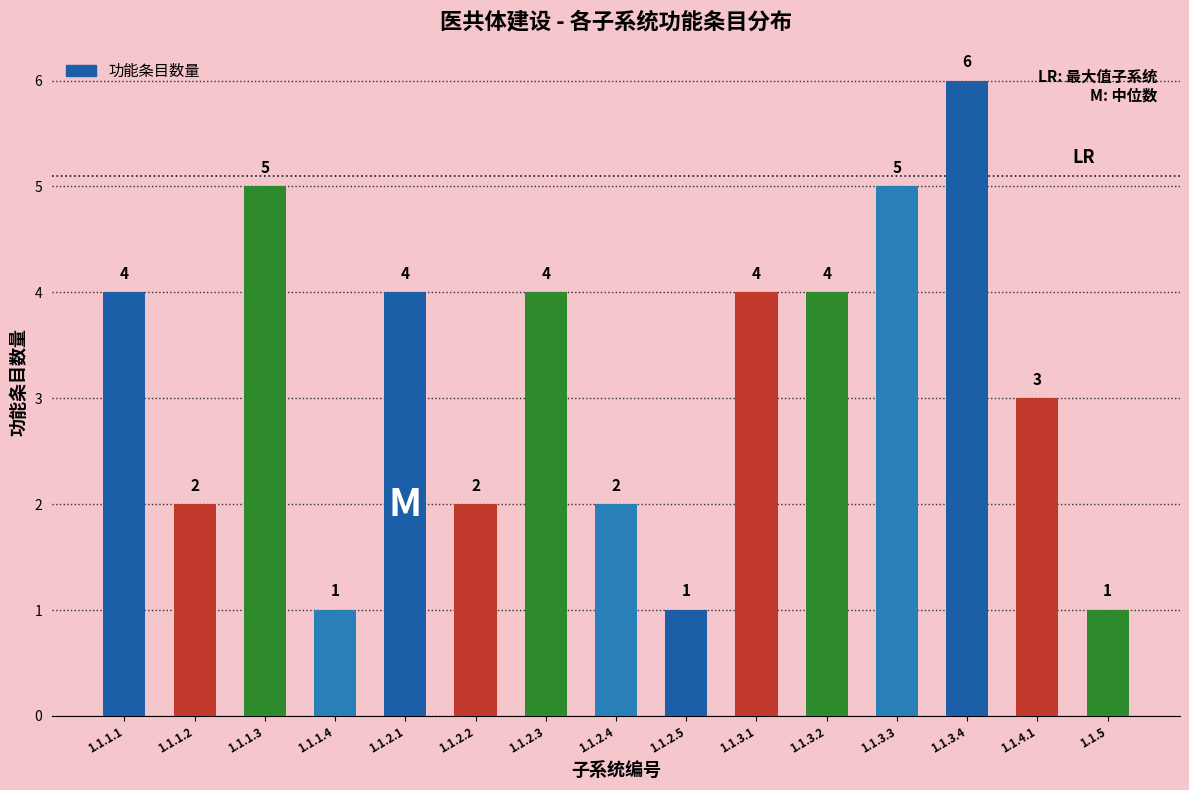

Reading right to left, list all the values displayed in this chart.

1.1.5=1	1.1.4.1=3	1.1.3.4=6	1.1.3.3=5	1.1.3.2=4	1.1.3.1=4	1.1.2.5=1	1.1.2.4=2	1.1.2.3=4	1.1.2.2=2	1.1.2.1=4	1.1.1.4=1	1.1.1.3=5	1.1.1.2=2	1.1.1.1=4